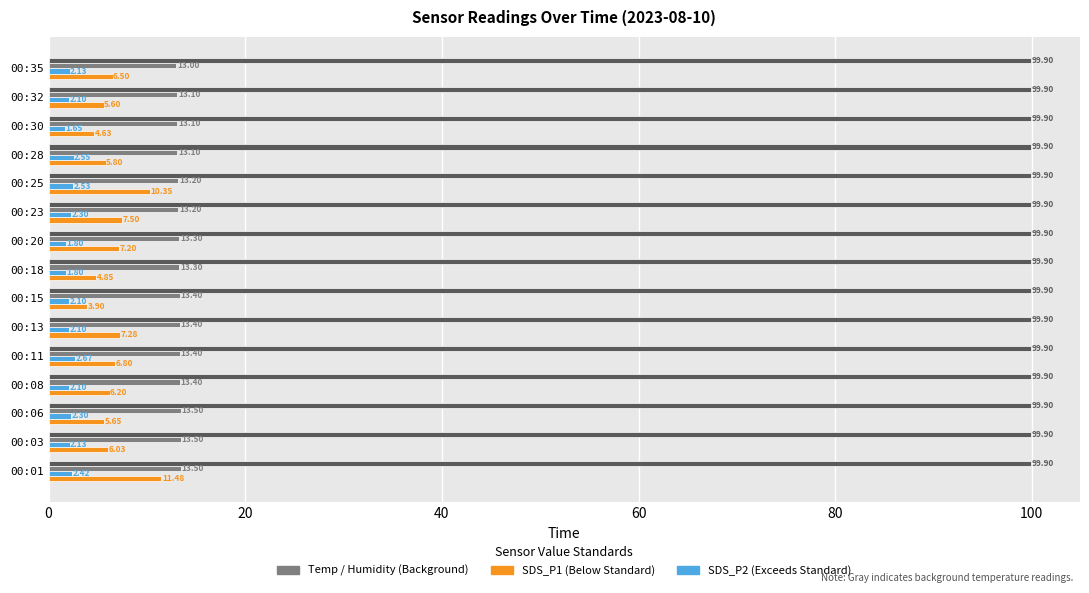

At which category is the sum across all series the highest?

00:01